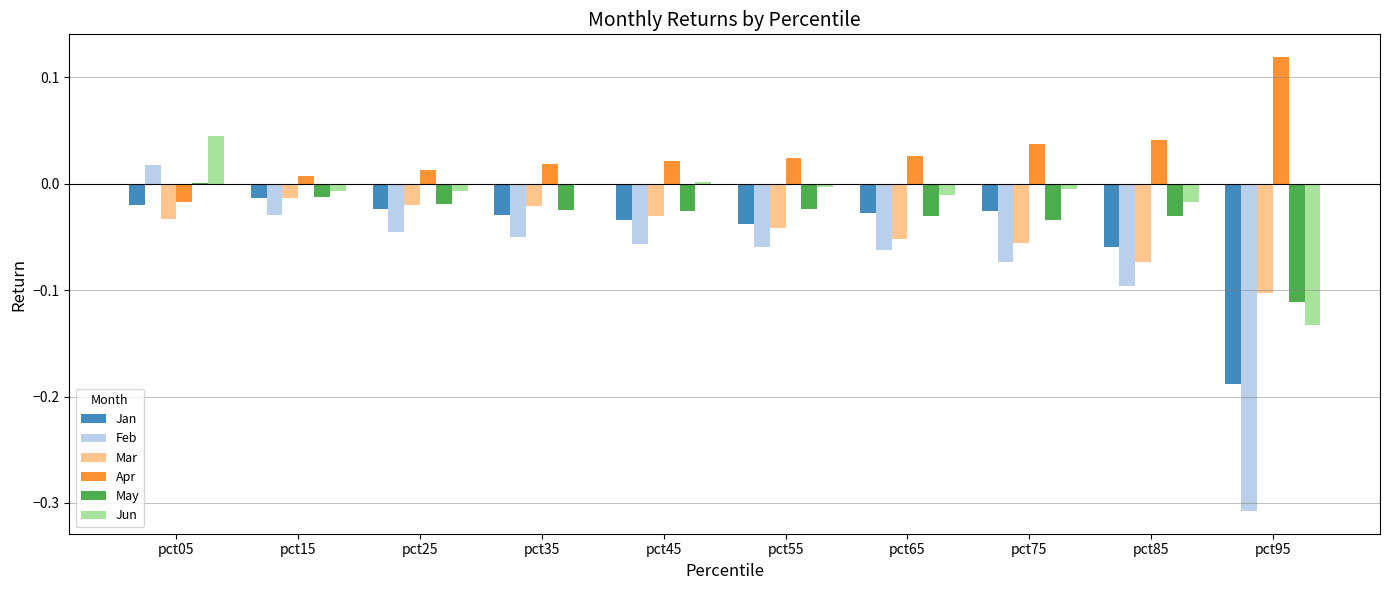

Which category has the highest value in the Mar series?

pct15